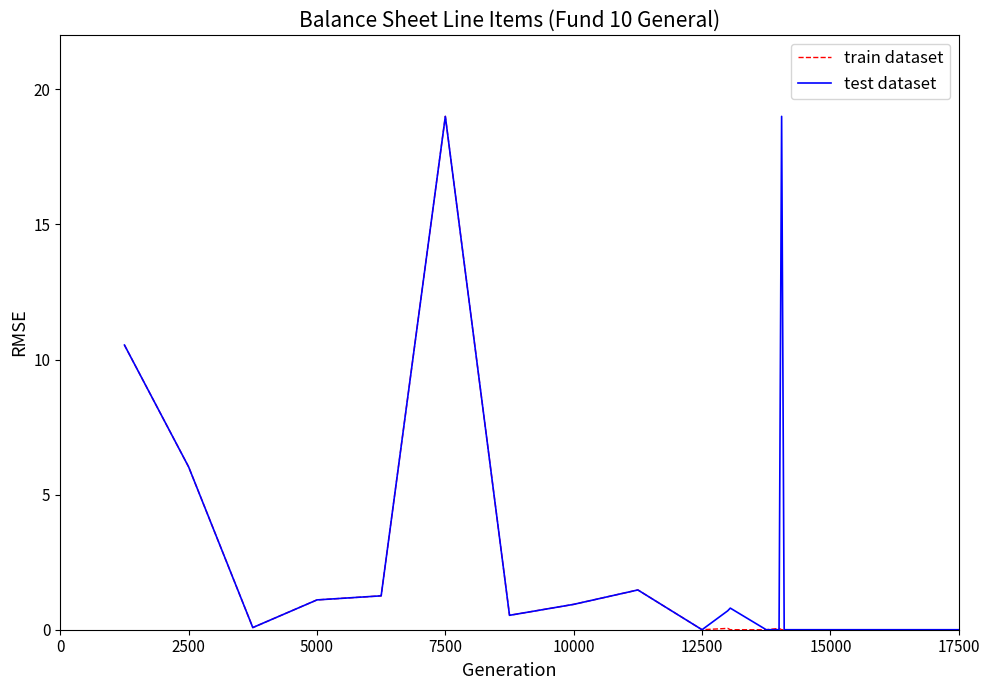

Rank the series by their average value, from lowest to highest.

train dataset, test dataset